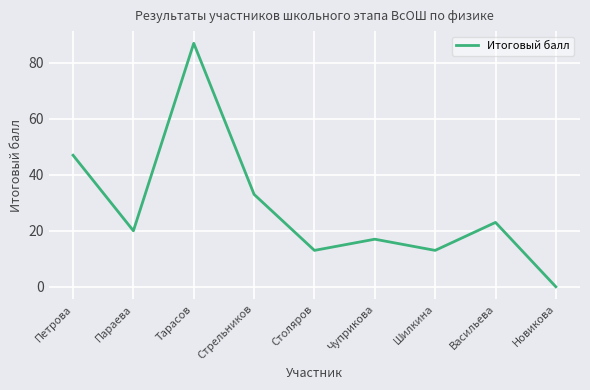

What is the maximum value shown in the chart?

87